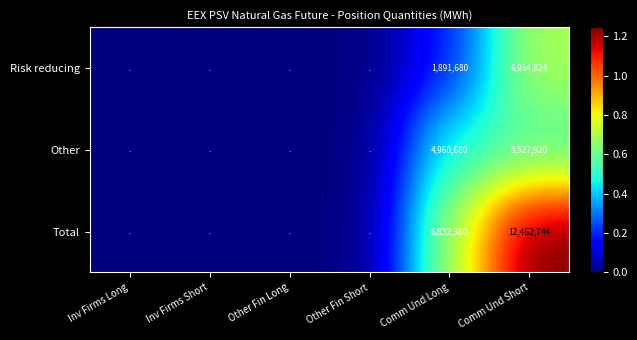

The value of Total at Comm Und Long is 9040738. True or false?

False